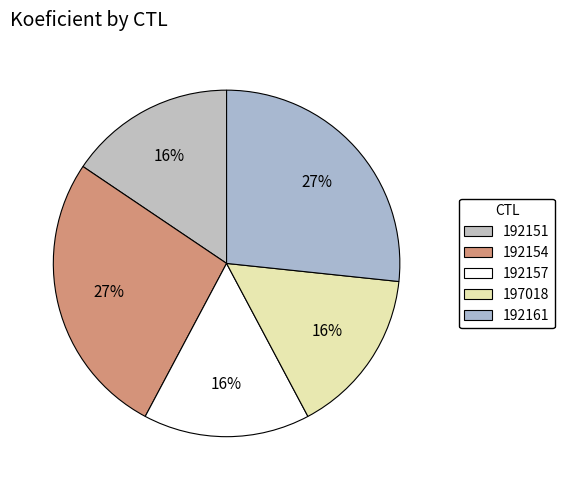

How many segments does this pie chart have?

5